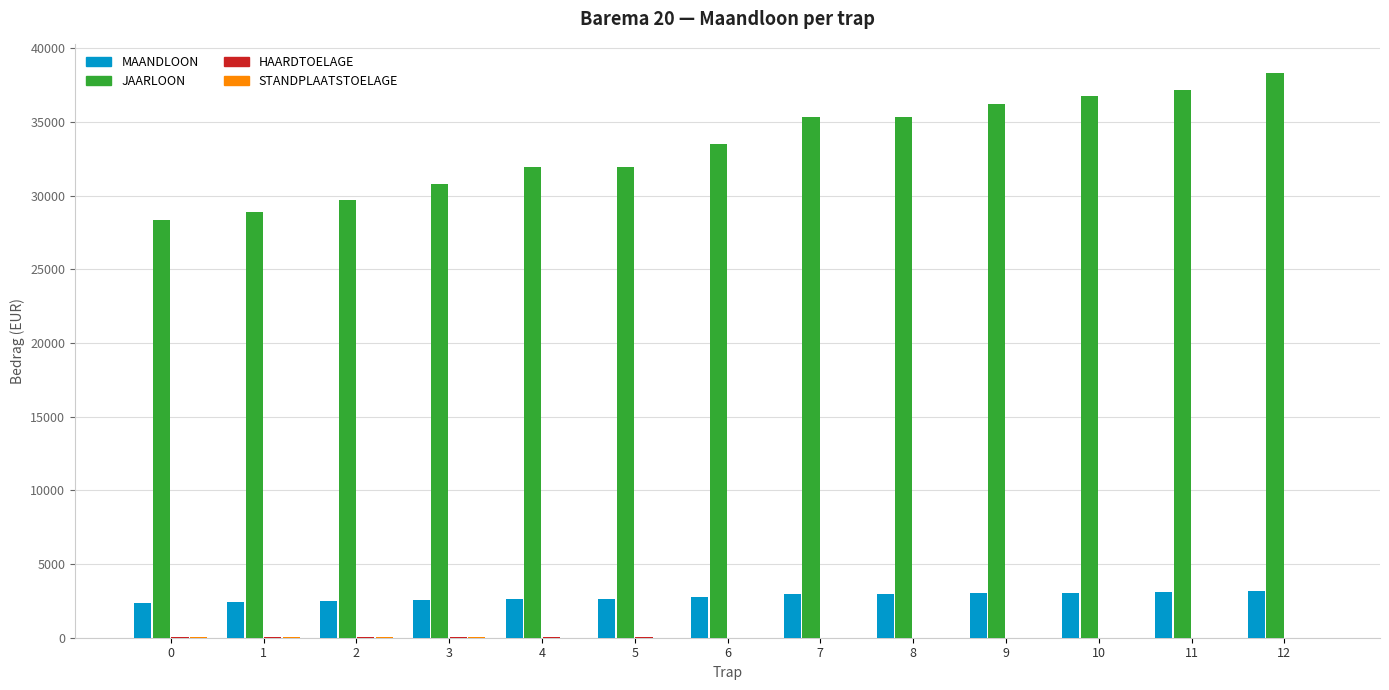

What is the maximum value for MAANDLOON?

3196.1